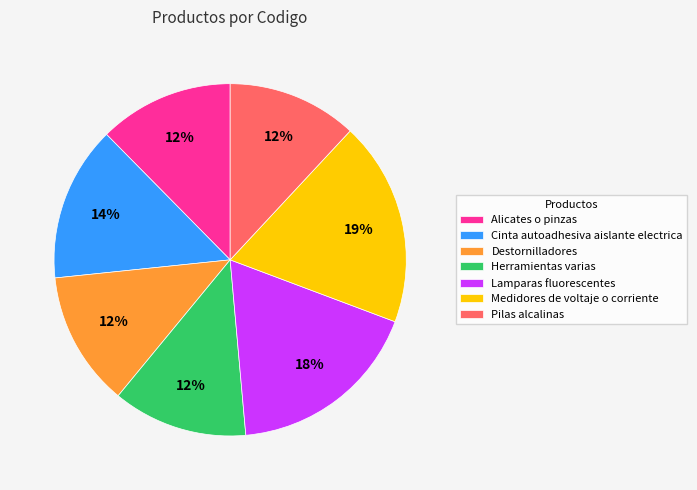

To the nearest percent, what is the difference between the largest and smallest slice percentages?

7%